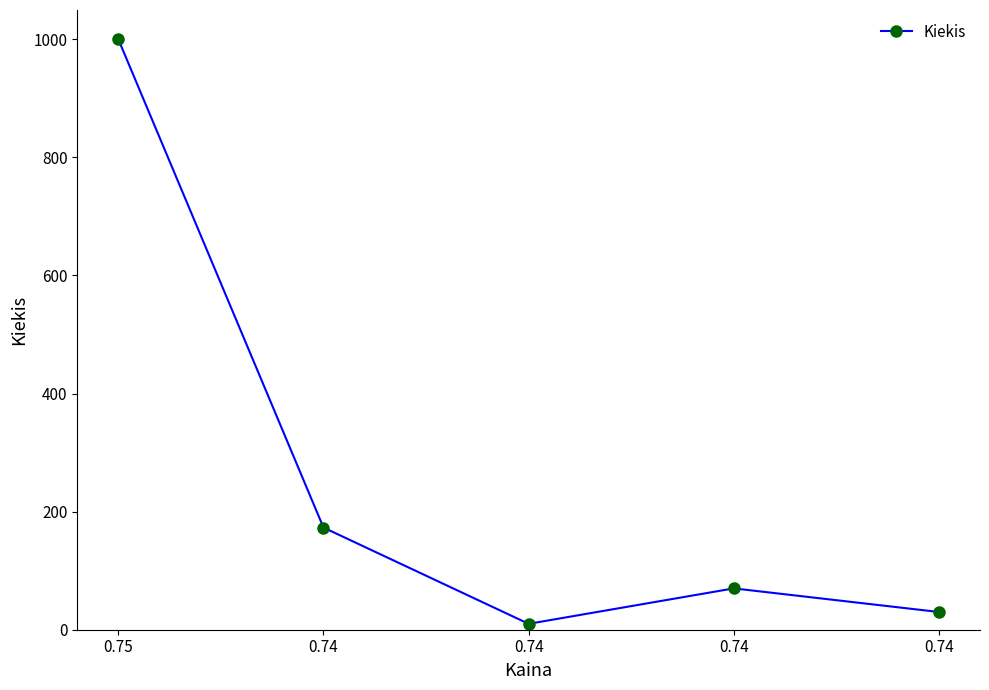

Reading right to left, transcribe all the data shown in this chart.

0.74=30	0.74=70	0.74=10	0.74=173	0.75=1000